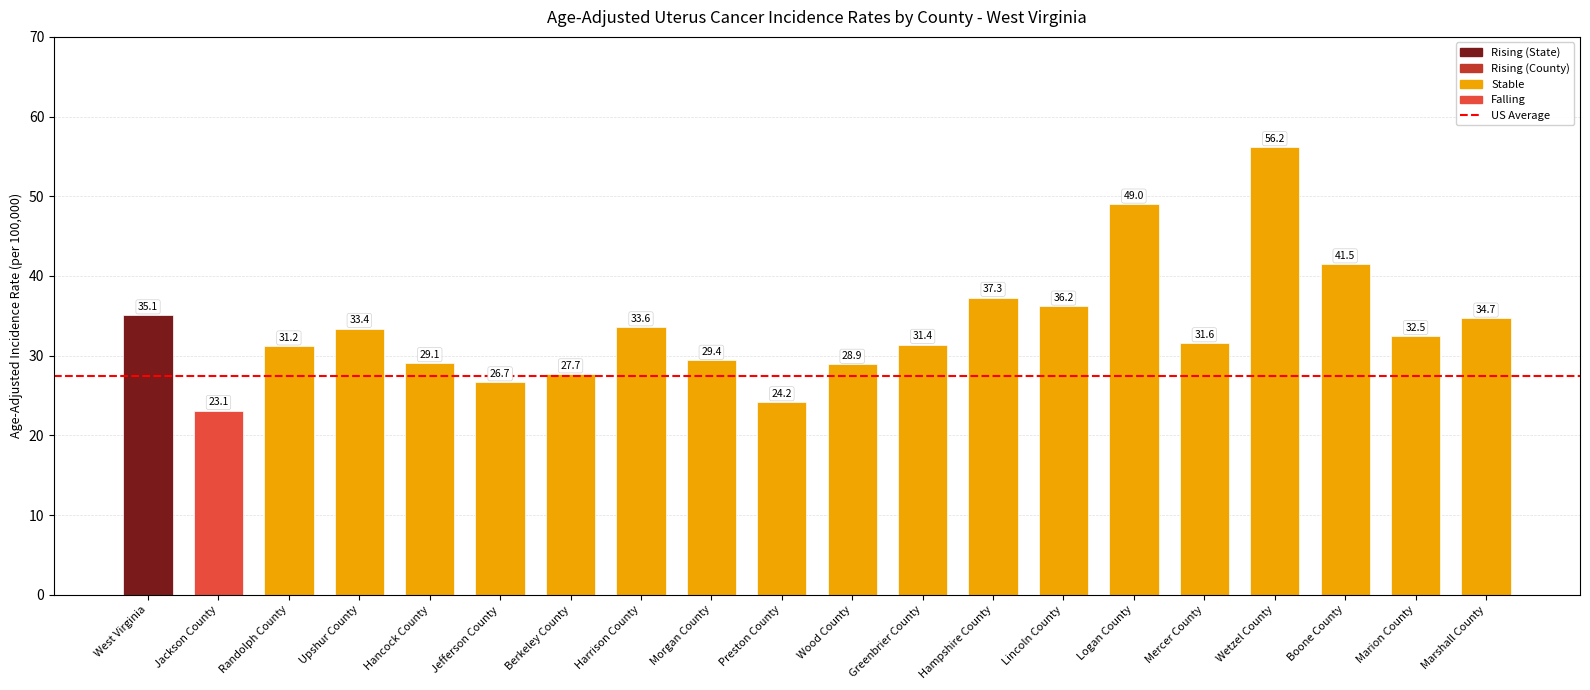

True or false: the data shows 32.5 at Marion County.

True